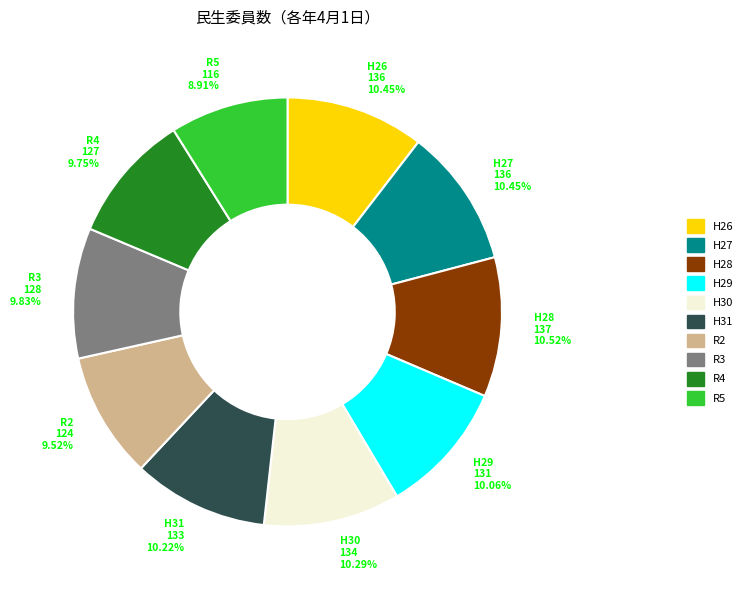

Is there any slice that represents more than half of the pie?

No